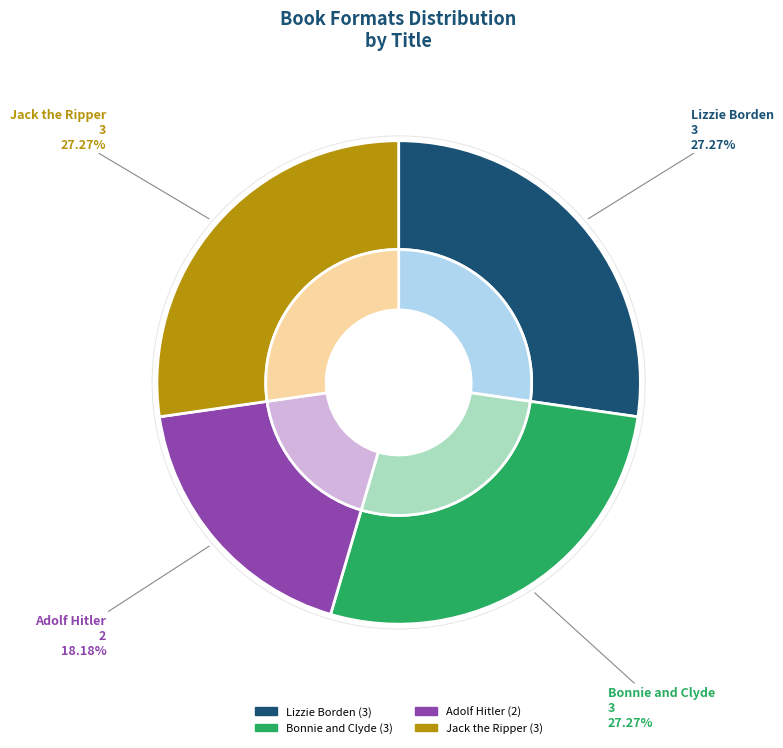

To the nearest percent, what is the difference between the largest and smallest slice percentages?

9%